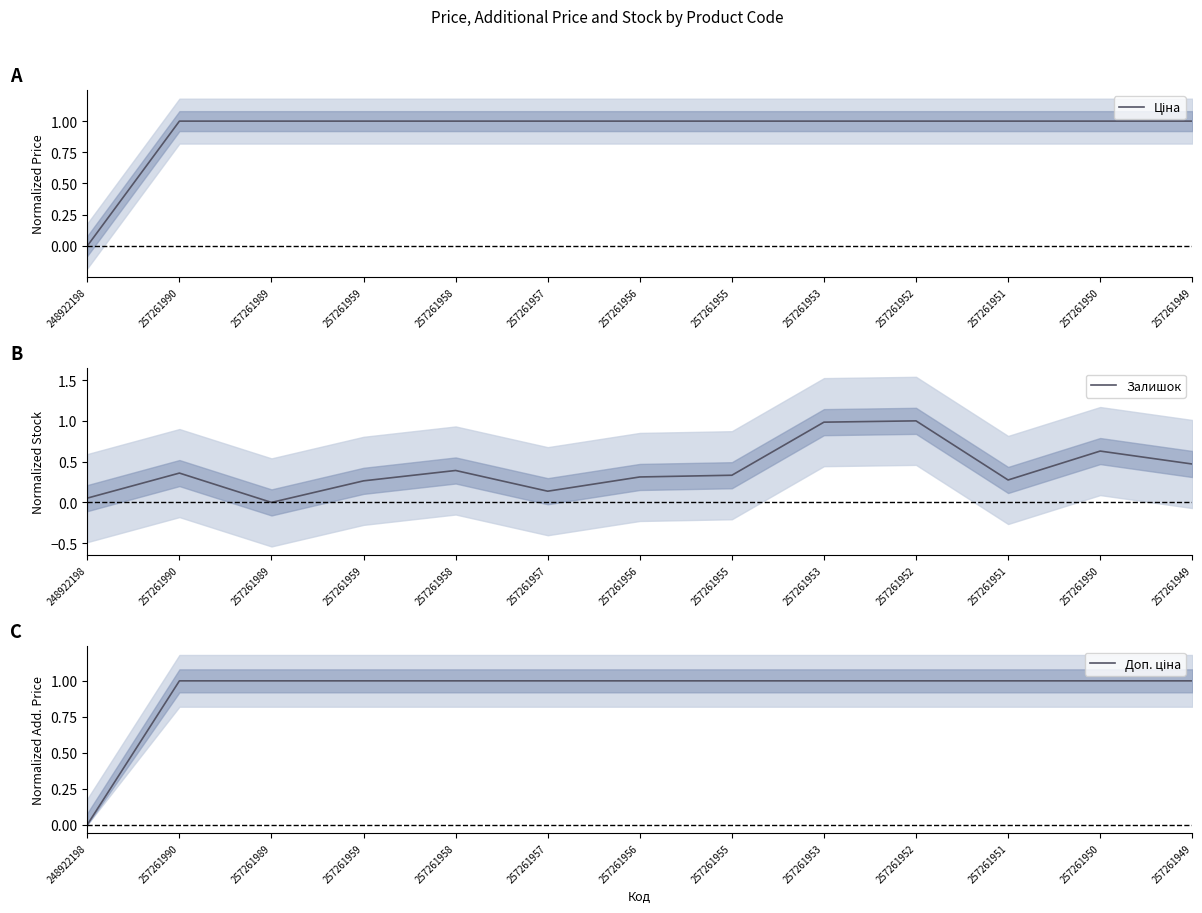

How many intersections are there between Доп. ціна and Залишок?

3